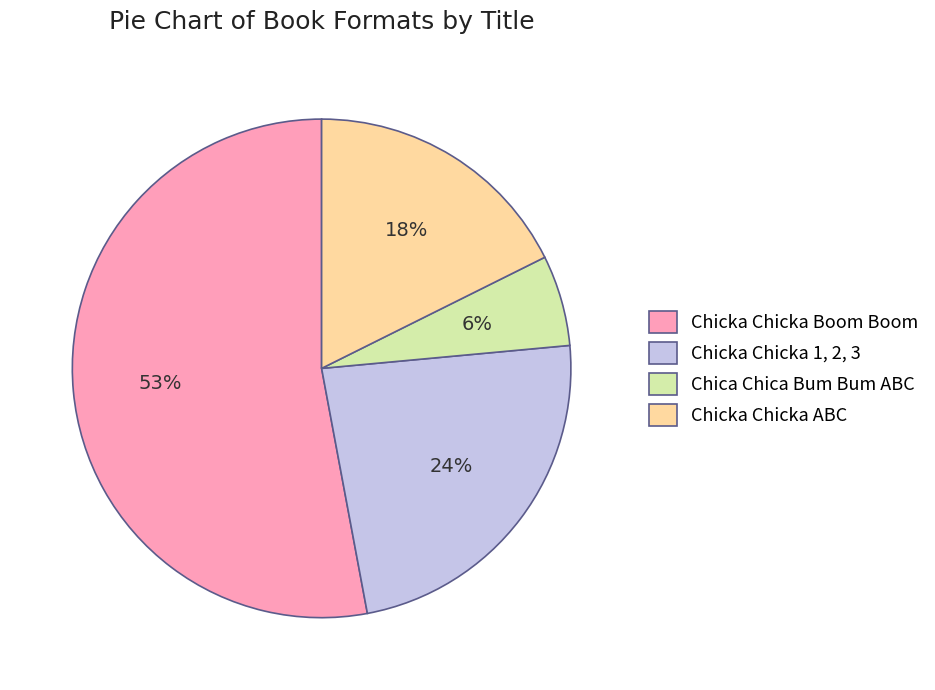

Is the sum of Chica Chica Bum Bum ABC and Chicka Chicka 1, 2, 3 greater than half?

No